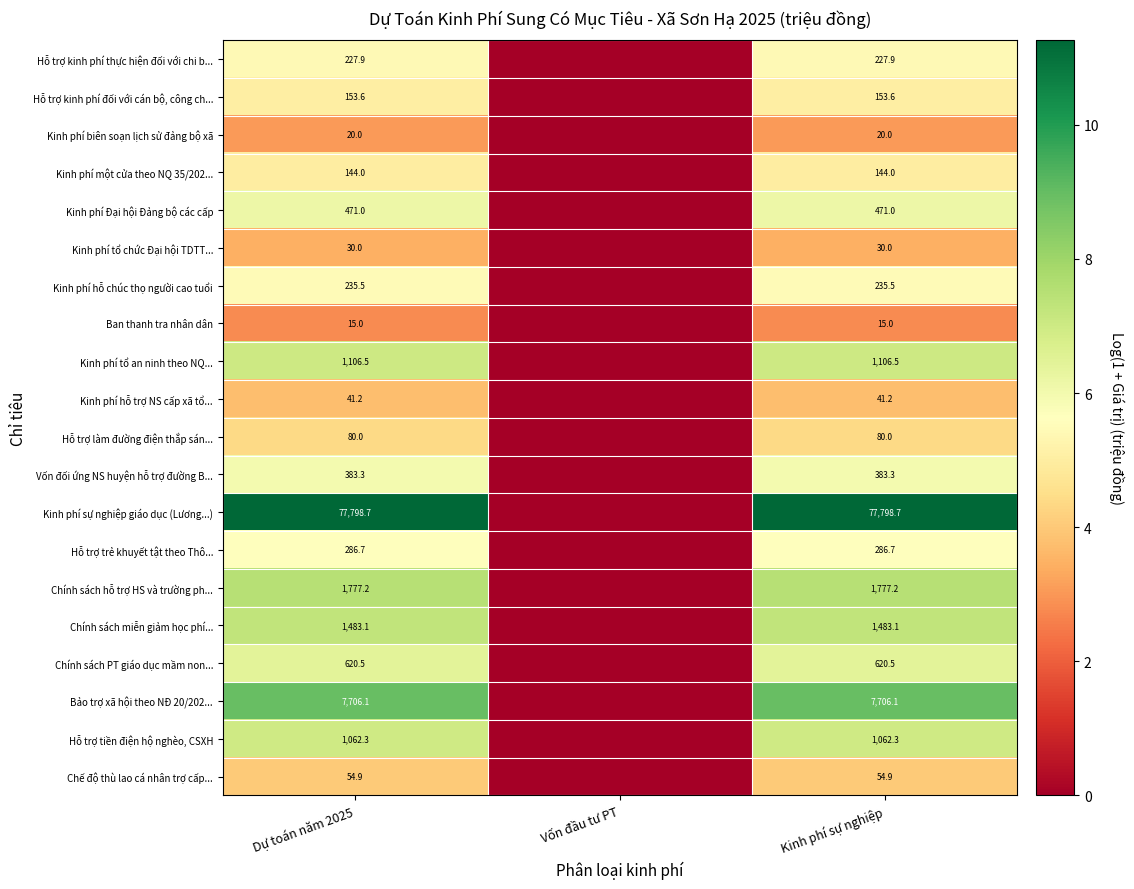

What is the sum of the Kinh phí tổ chức Đại hội TDTT... values at Dự toán năm 2025 and Kinh phí sự nghiệp?

60.0